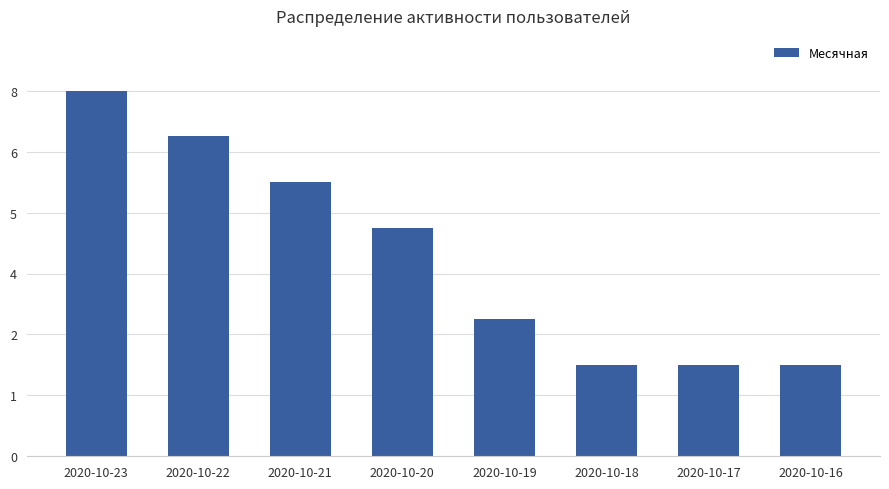

Are the bars horizontal?

No